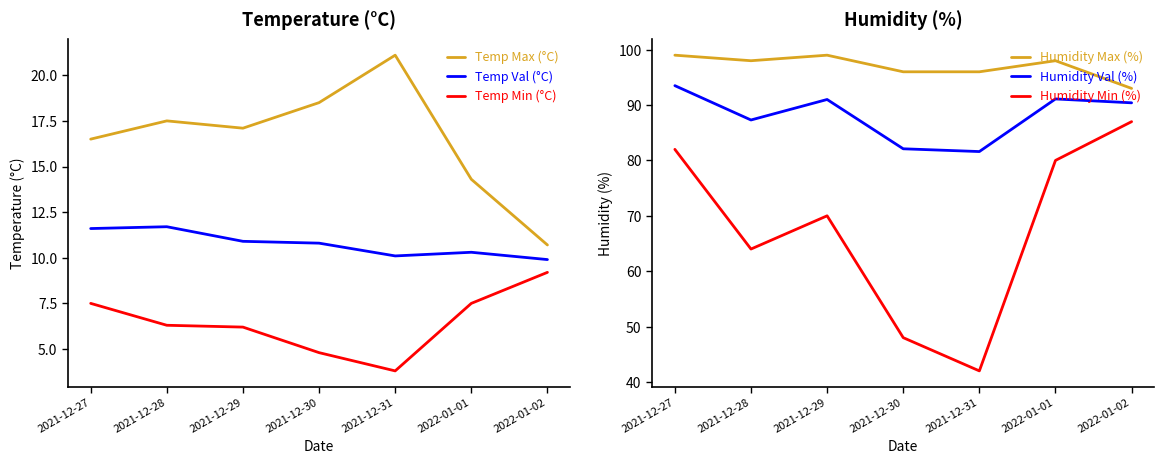

How many values in the Humidity Min (%) series are below 70?

3